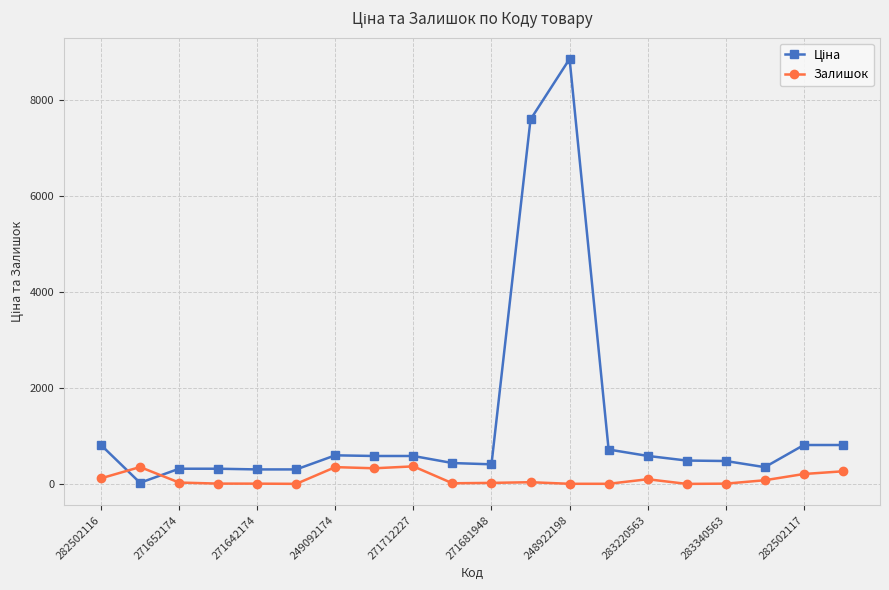

What is the maximum value shown in the chart?

8856.7